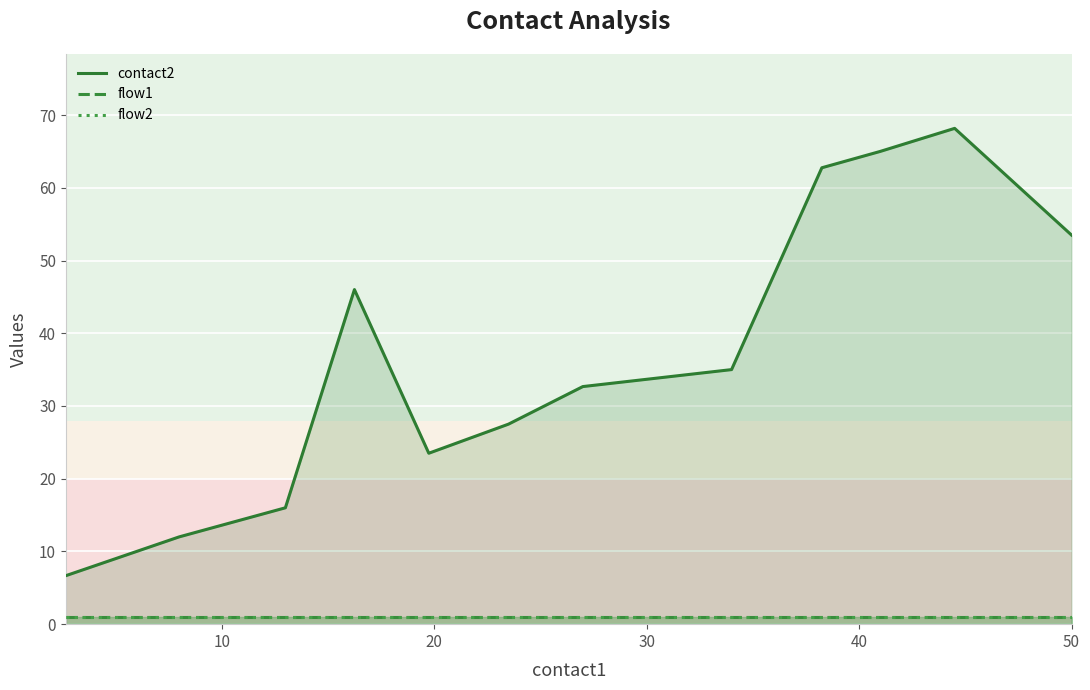

How many lines are shown in the chart?

3